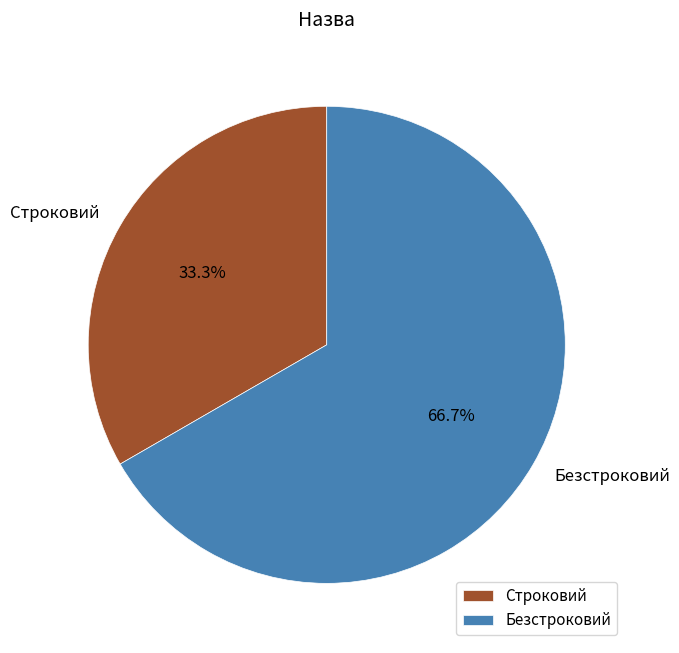

What is the majority slice?

Безстроковий